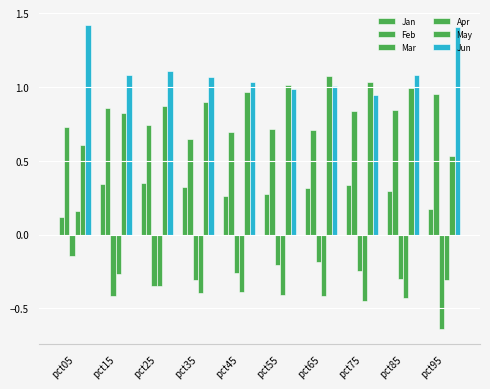

At how many categories does at least one series exceed 0?

10